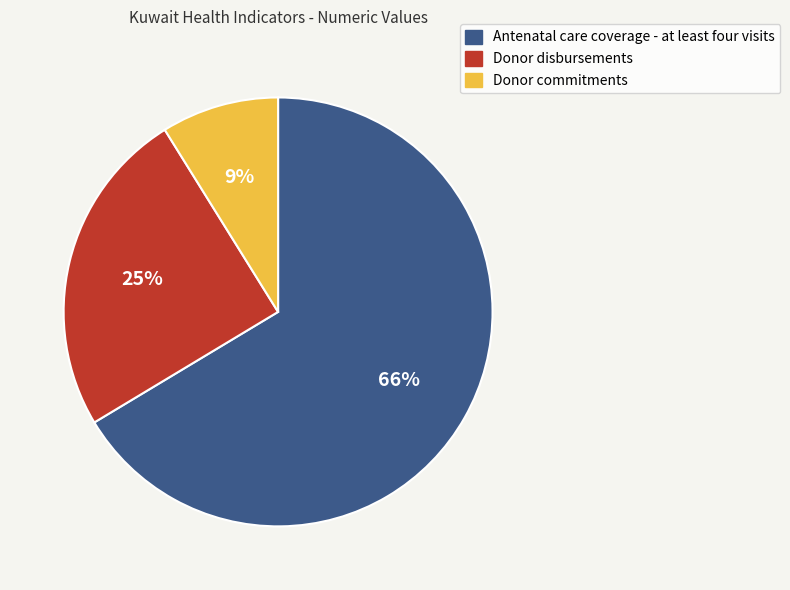

Does any single category account for the majority?

Yes